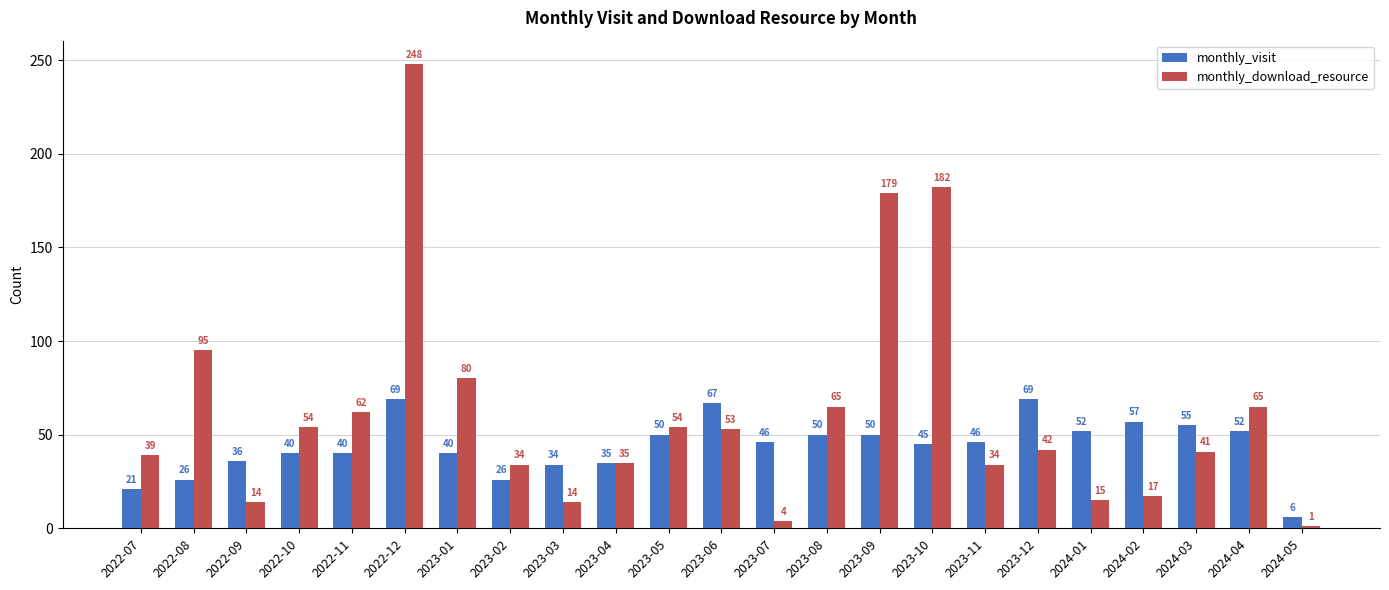

What is the value of the monthly_download_resource bar at the 2nd from the left?

95